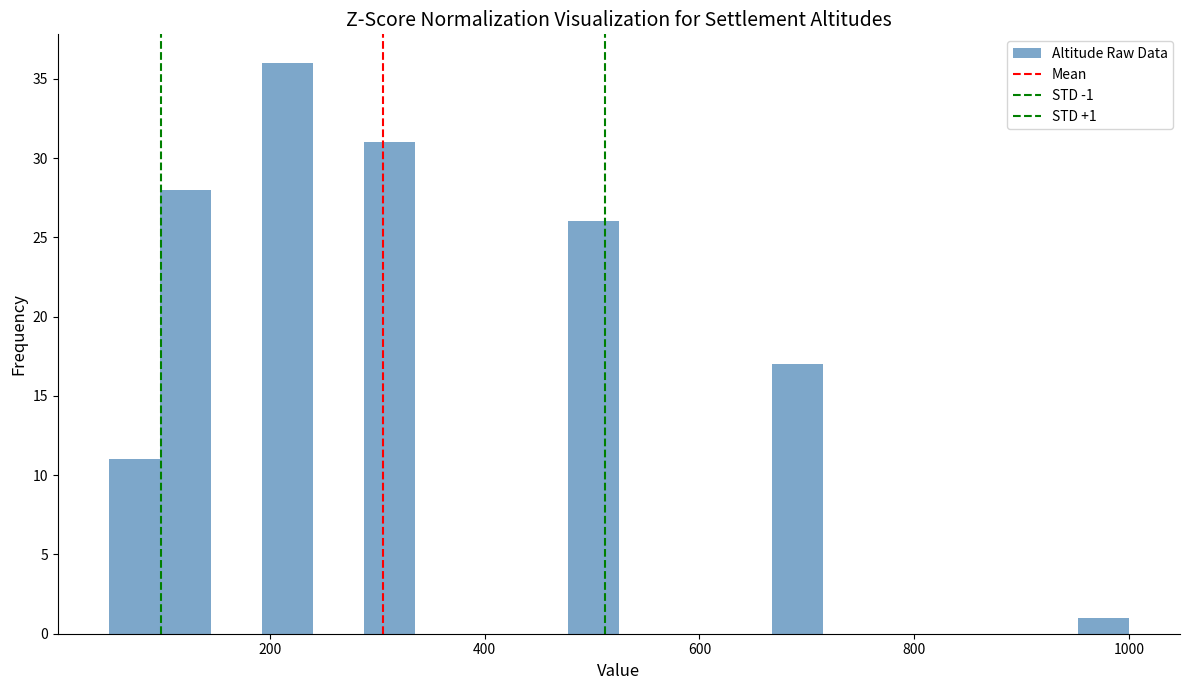

Around what value on the x-axis is the tallest bar? Give the approximate position of its centre, as read against the axis.

220